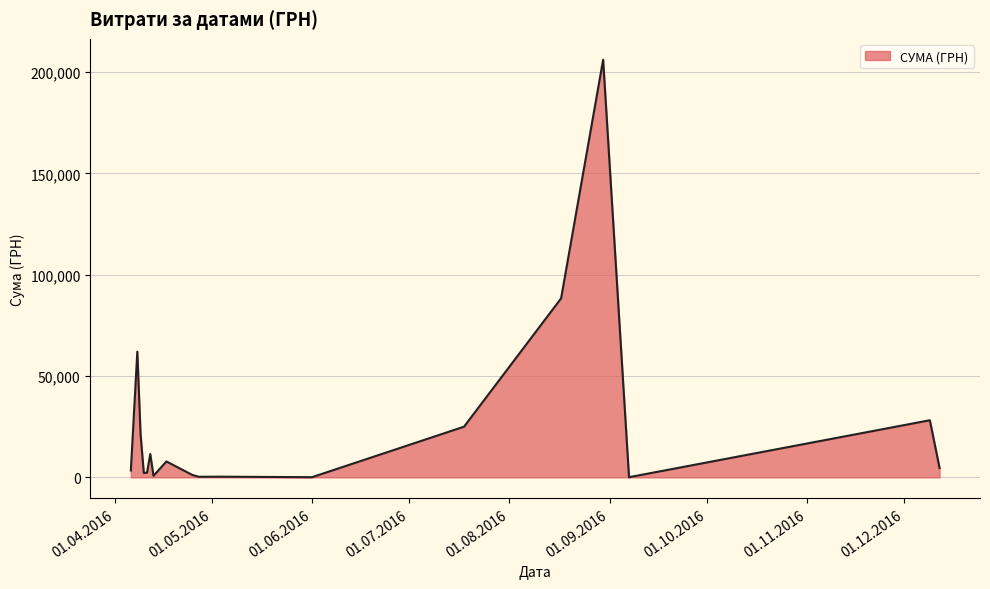

What is the maximum value shown in the chart?

206158.5